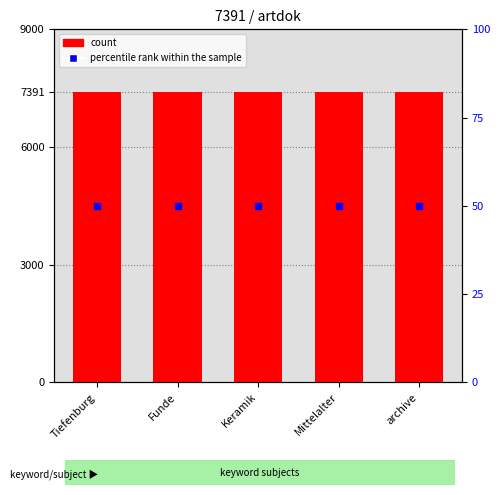

At which category is the sum across all series the highest?

Tiefenburg